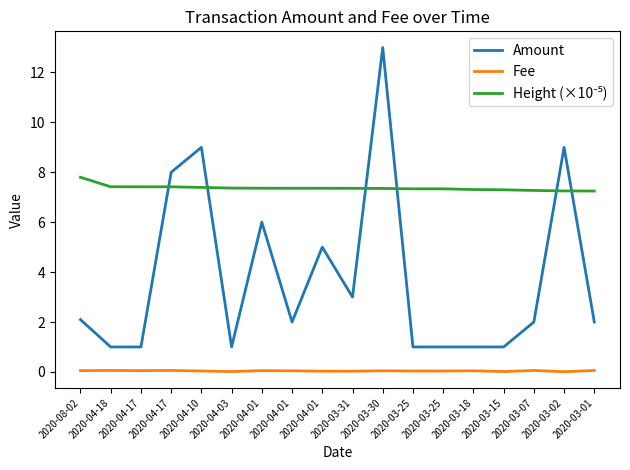

Reading left to right, what are all the values shown in this chart?

Amount: 2.1	1.0	1.0	8.0	9.0	1.0	6.0	2.0	5.0	3.0	13.0	1.0	1.0	1.0	1.0	2.0	9.0	2.0
Fee: 0.1	0.1	0.1	0.1	0.0	0.0	0.1	0.0	0.0	0.0	0.0	0.0	0.0	0.0	0.0	0.1	0.0	0.1
Height (×10⁻⁵): 7.8	7.4	7.4	7.4	7.4	7.4	7.4	7.4	7.4	7.4	7.4	7.3	7.3	7.3	7.3	7.3	7.3	7.2